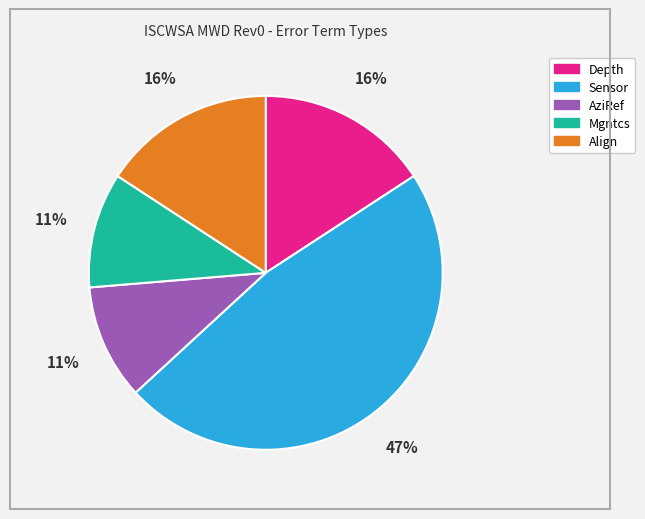

How many segments does this pie chart have?

5